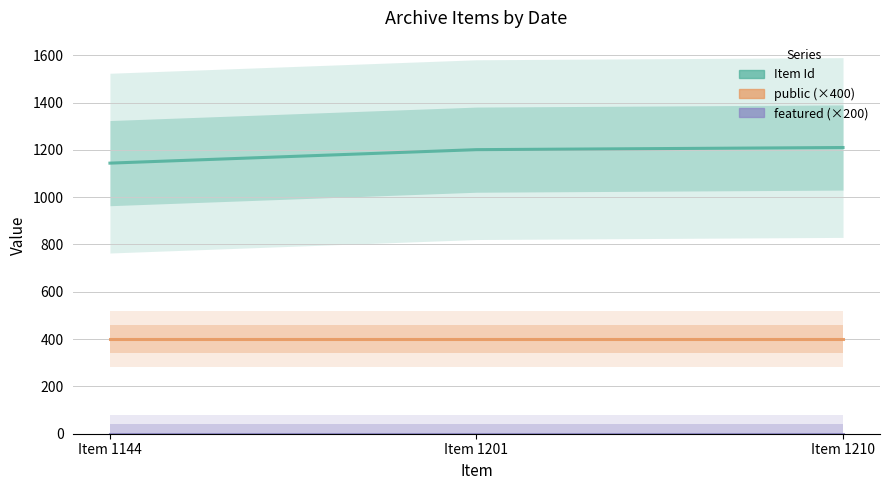

How many lines are shown in the chart?

3